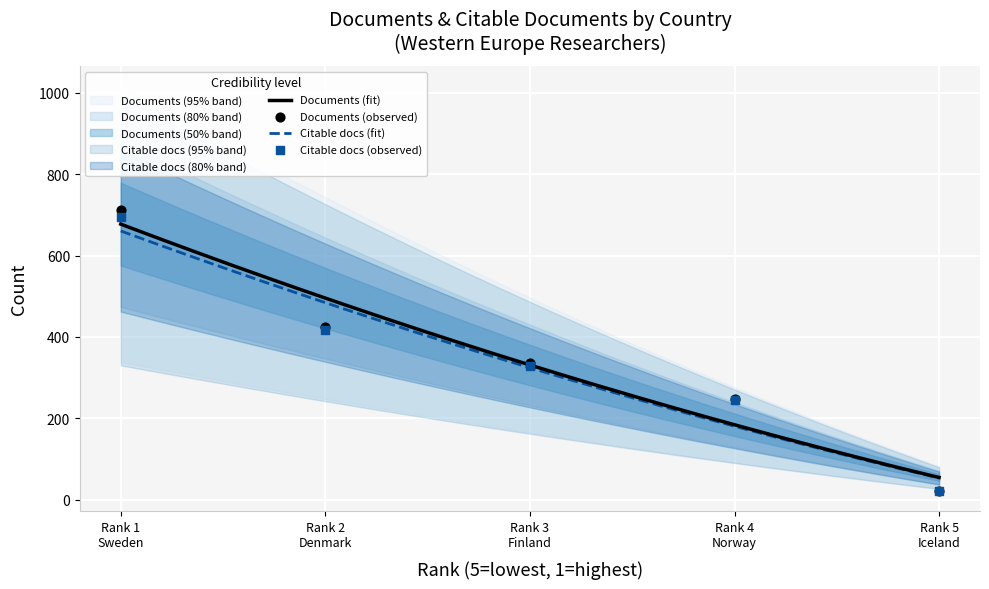

Which series reaches the minimum Y coordinate?

Citable documents